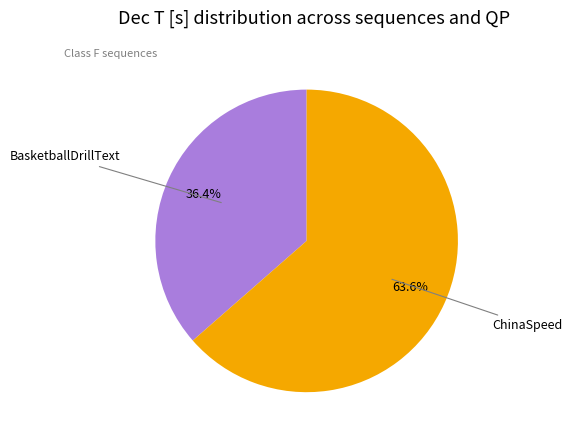

Does any single category account for the majority?

Yes